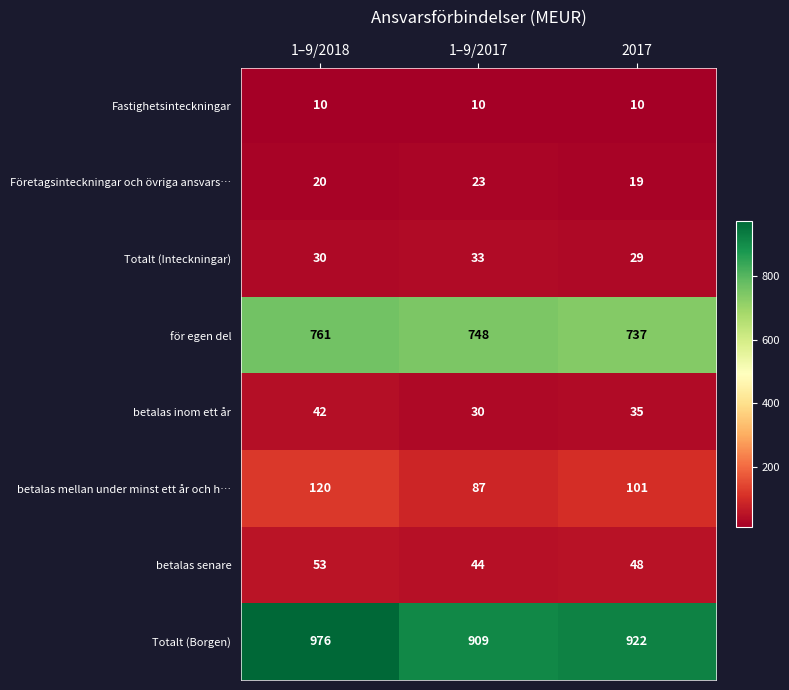

At 1–9/2017, list the series in order from smallest to largest.

Fastighetsinteckningar, Företagsinteckningar och övriga ansvars…, betalas inom ett år, Totalt (Inteckningar), betalas senare, betalas mellan under minst ett år och h…, för egen del, Totalt (Borgen)